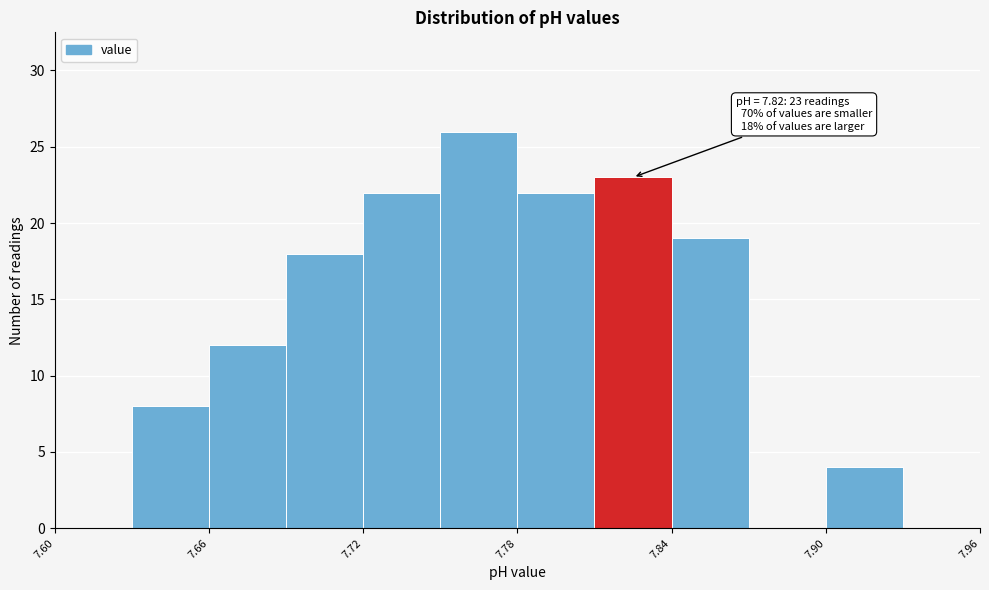

Around what value on the x-axis is the tallest bar? Give the approximate position of its centre, as read against the axis.

7.77